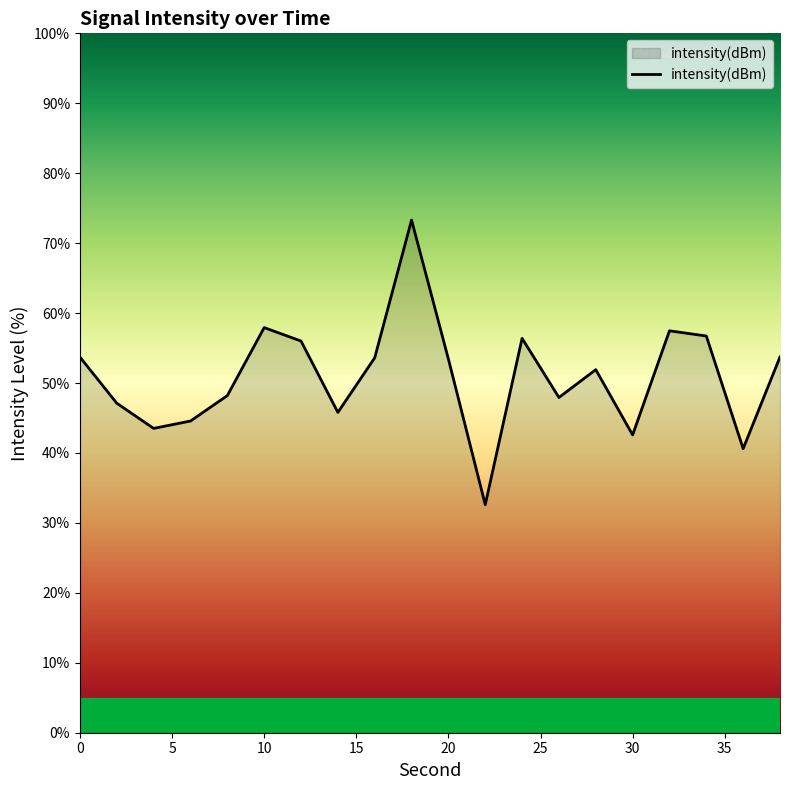

What is the smallest value displayed?

32.6